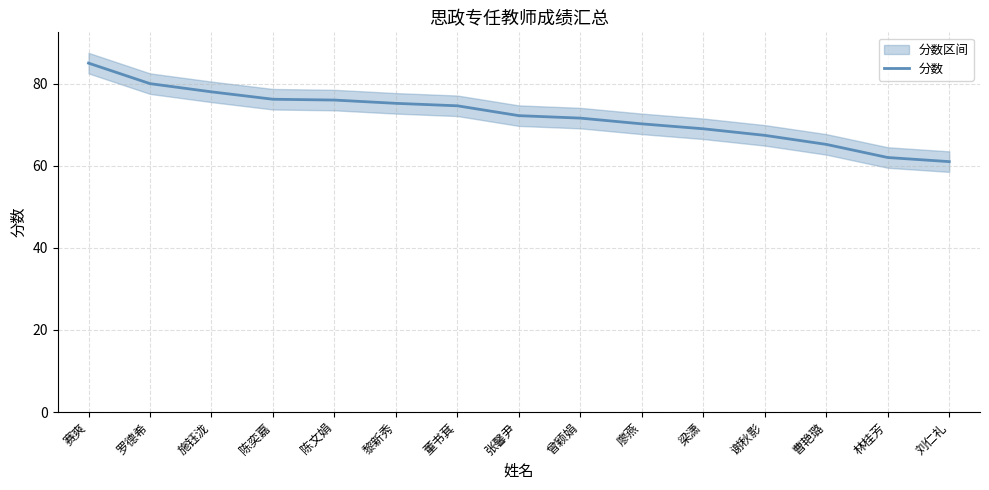

What is the minimum value shown in the chart?

61.0